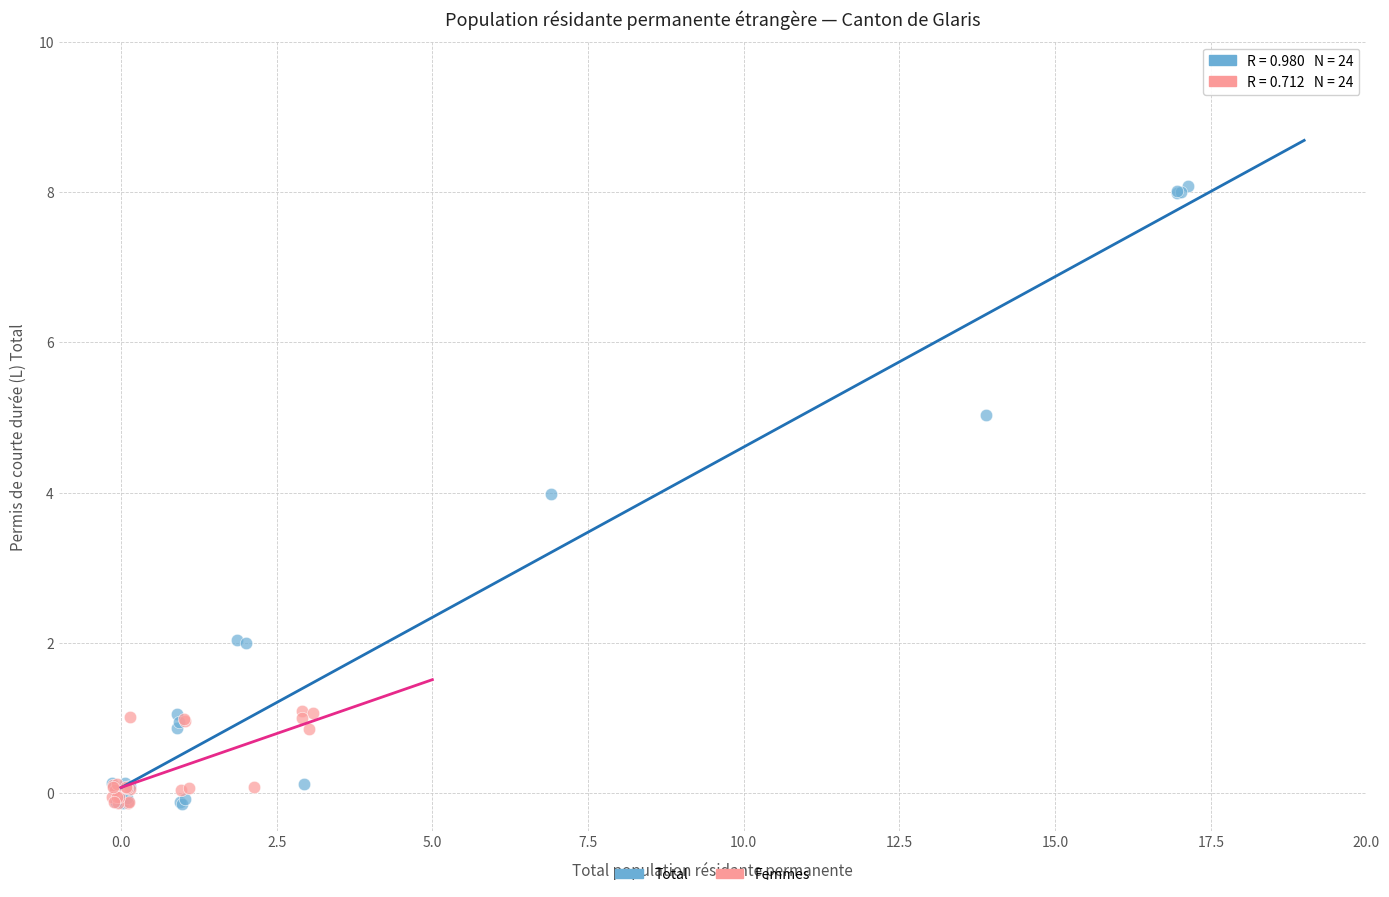

Which series has the widest spread of Y values?

Total